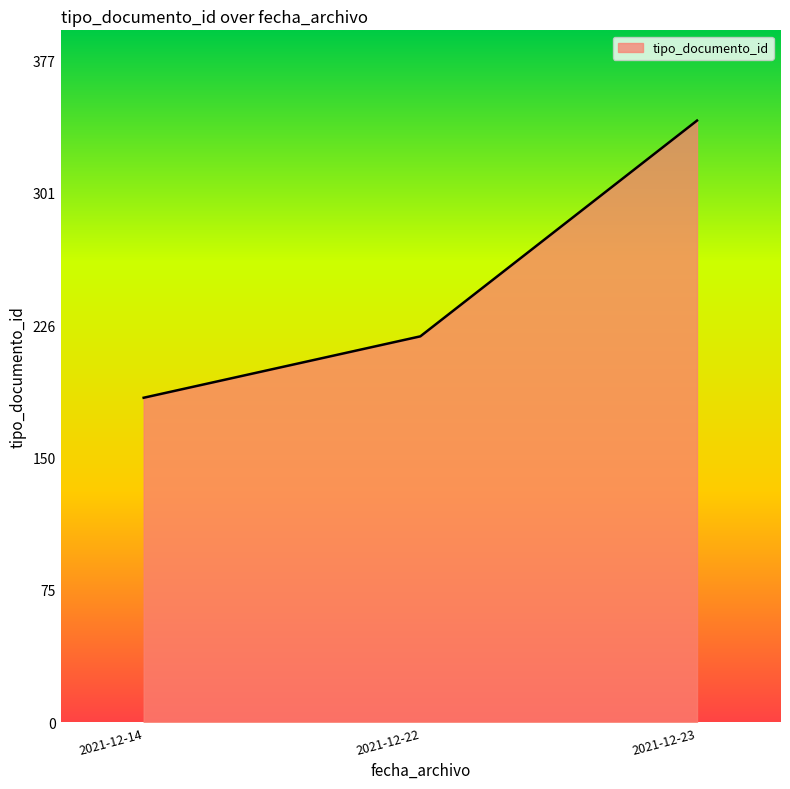

Rank the categories by value from lowest to highest.

2021-12-14, 2021-12-22, 2021-12-23